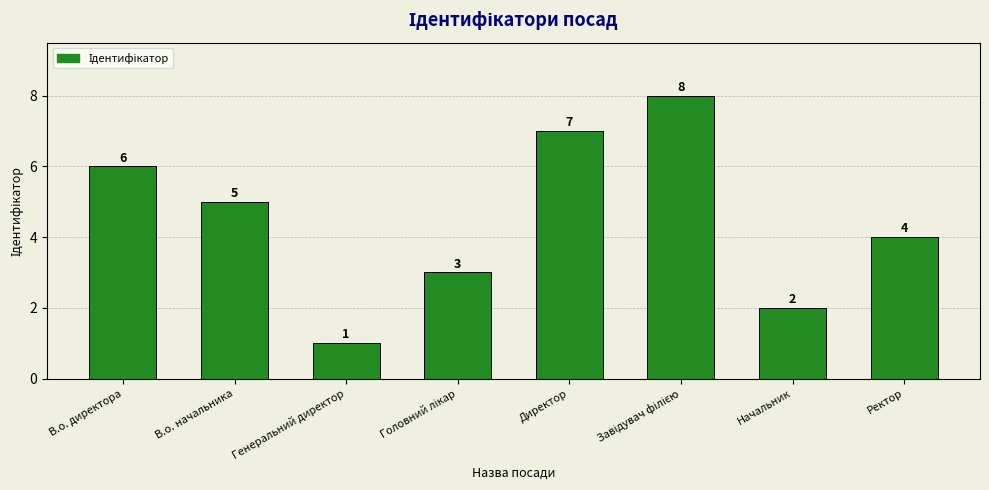

How many values are below 5?

4